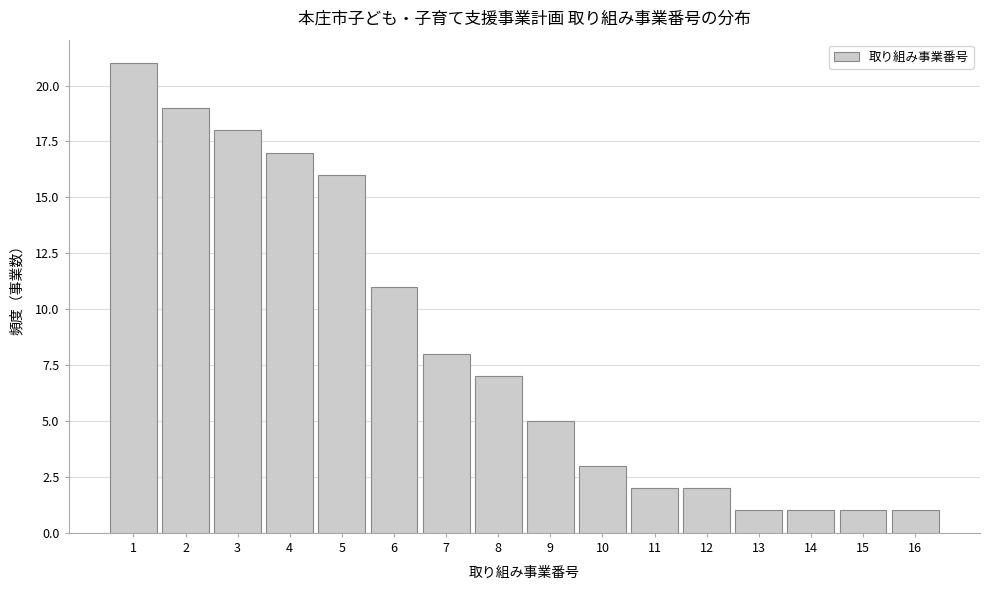

Reading left to right, list every bar in this chart as the range it spans on the x-axis followed by its height. The values are not printed on the chart, so give them approximately, as read against the axis.

0.5 to 1.5: 21
1.5 to 2.5: 19
2.5 to 3.5: 18
3.5 to 4.5: 17
4.5 to 5.5: 16
5.5 to 6.5: 11
6.5 to 7.5: 8
7.5 to 8.5: 7
8.5 to 9.5: 5
9.5 to 10.5: 3
10.5 to 11.5: 2
11.5 to 12.5: 2
12.5 to 13.5: 1
13.5 to 14.5: 1
14.5 to 15.5: 1
15.5 to 16.5: 1